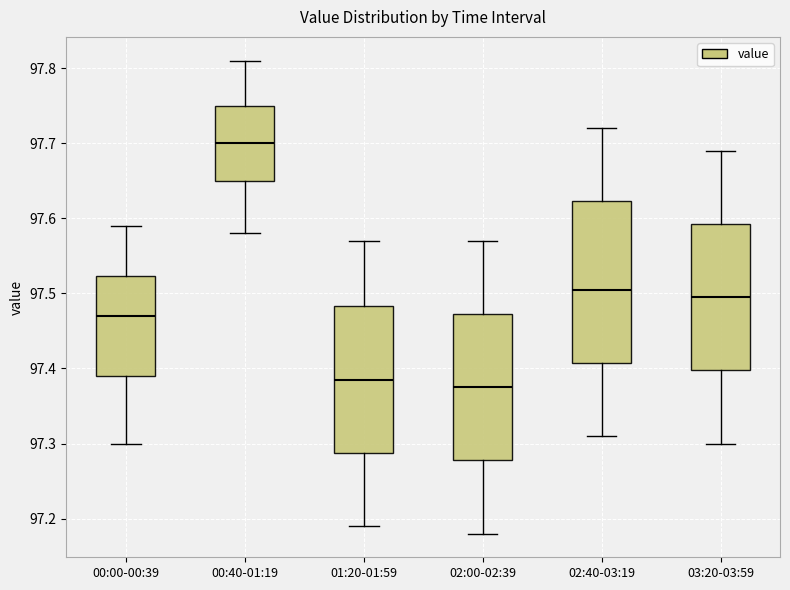

Reading left to right, transcribe this box plot: for each box, give where its median line is, the range the box spans, and where its two whiskers end, as read against the y-axis. The values are not printed on the chart, so give them approximately, as read against the axis.

00:00-00:39: median 97.47, box 97.39 to 97.52, whiskers 97.30 to 97.59
00:40-01:19: median 97.70, box 97.65 to 97.75, whiskers 97.58 to 97.81
01:20-01:59: median 97.39, box 97.29 to 97.48, whiskers 97.19 to 97.57
02:00-02:39: median 97.38, box 97.28 to 97.47, whiskers 97.18 to 97.57
02:40-03:19: median 97.51, box 97.41 to 97.62, whiskers 97.31 to 97.72
03:20-03:59: median 97.50, box 97.40 to 97.59, whiskers 97.30 to 97.69